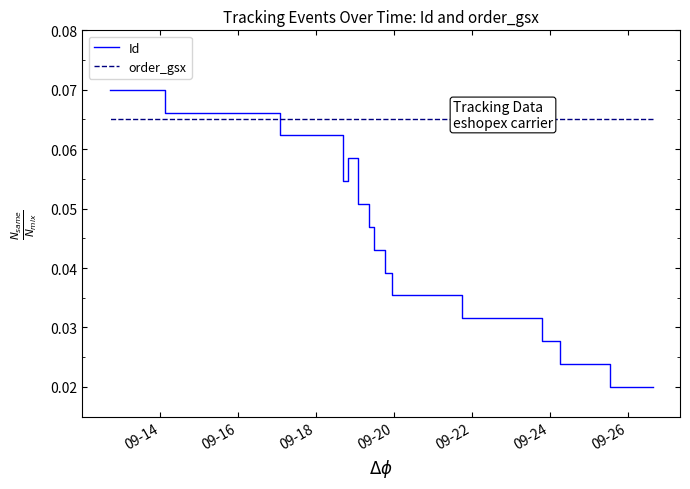

What is the label of the 11th point from the right?

09-20